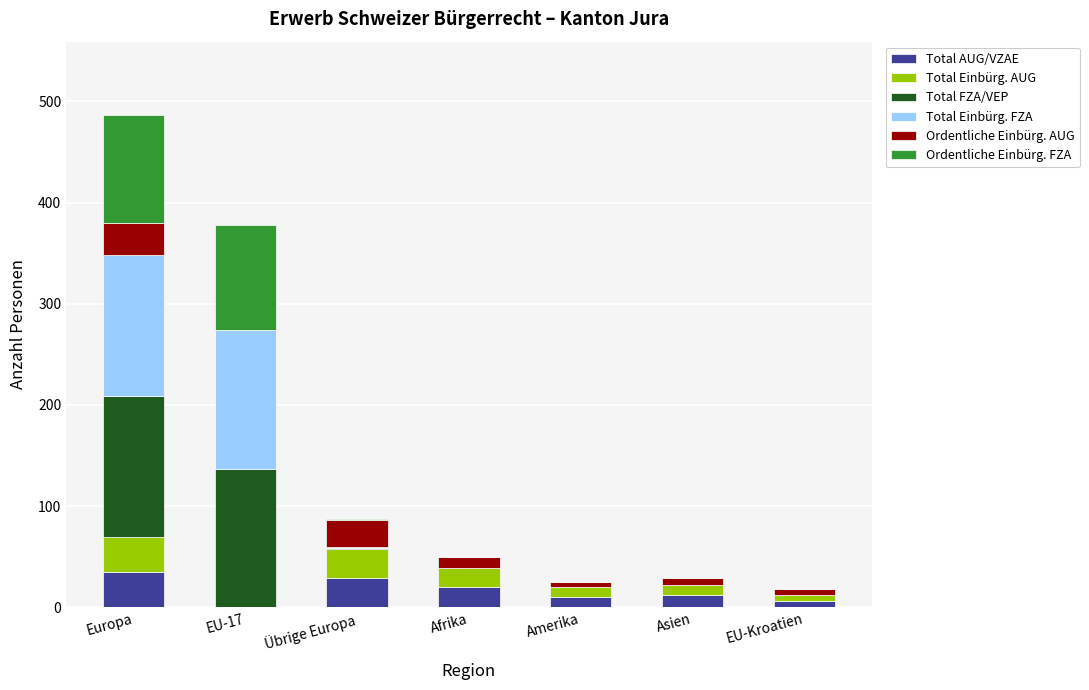

What is the highest value of the Total AUG/VZAE series?

35